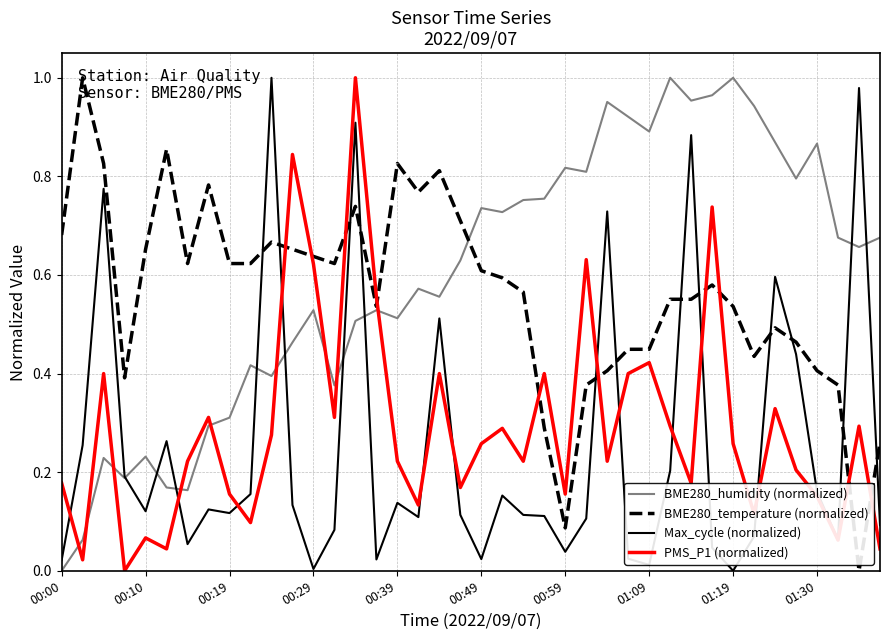

True or false: PMS_P1 (normalized) and BME280_humidity (normalized) cross at least once.

True